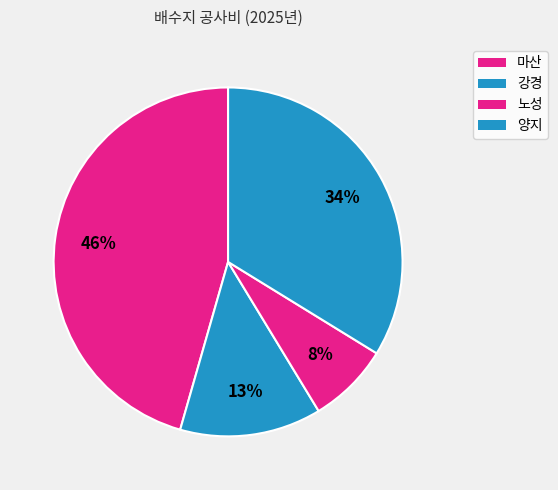

Is 마산 the majority of the pie?

No